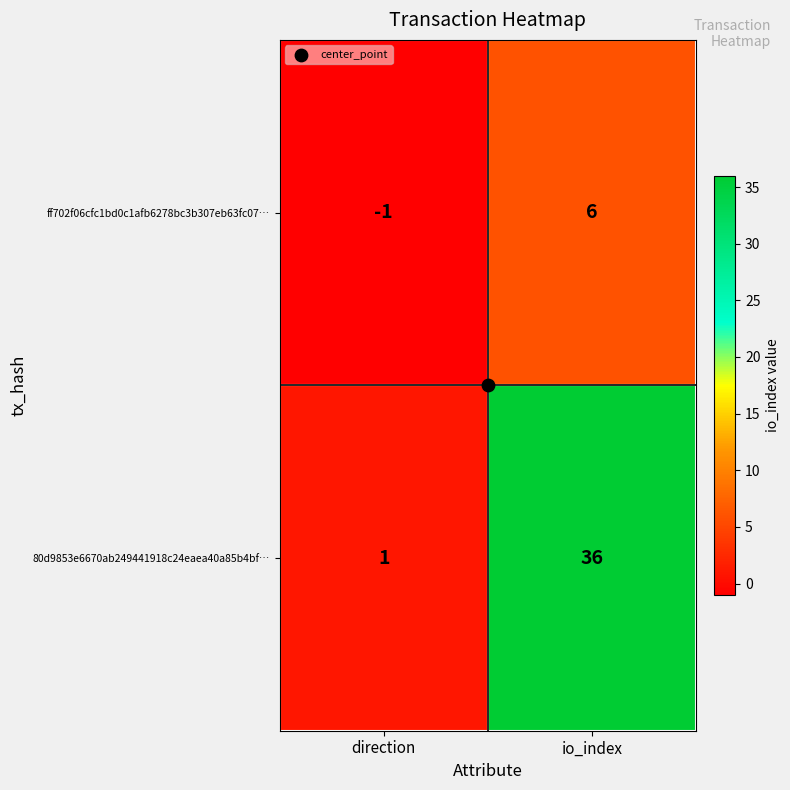

Which series has the largest range (max minus min)?

80d9853e6670ab249441918c24eaea40a85b4bf…